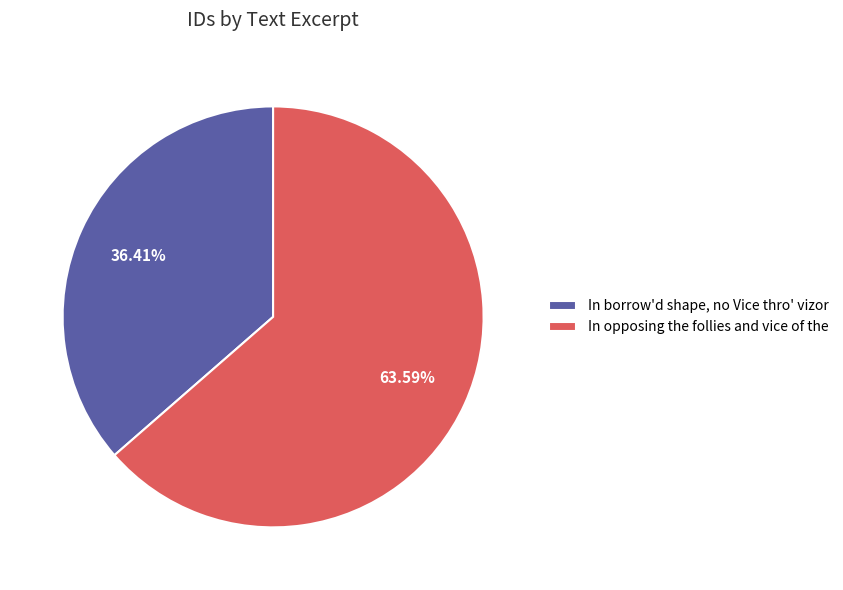

How much of the chart is everything except In opposing the follies and vice of the?

36.4%